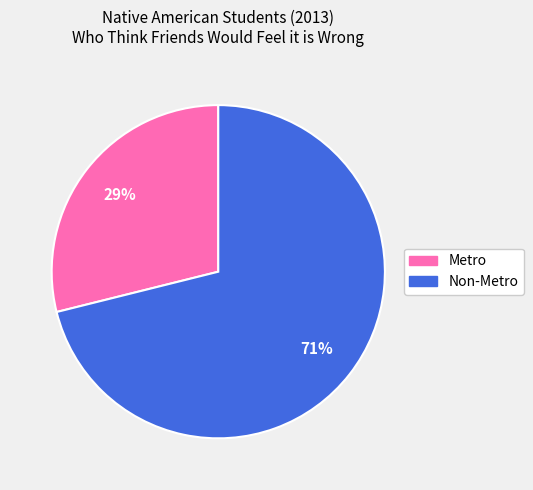

What is the ratio of the value at Metro to the value at Non-Metro?

0.4